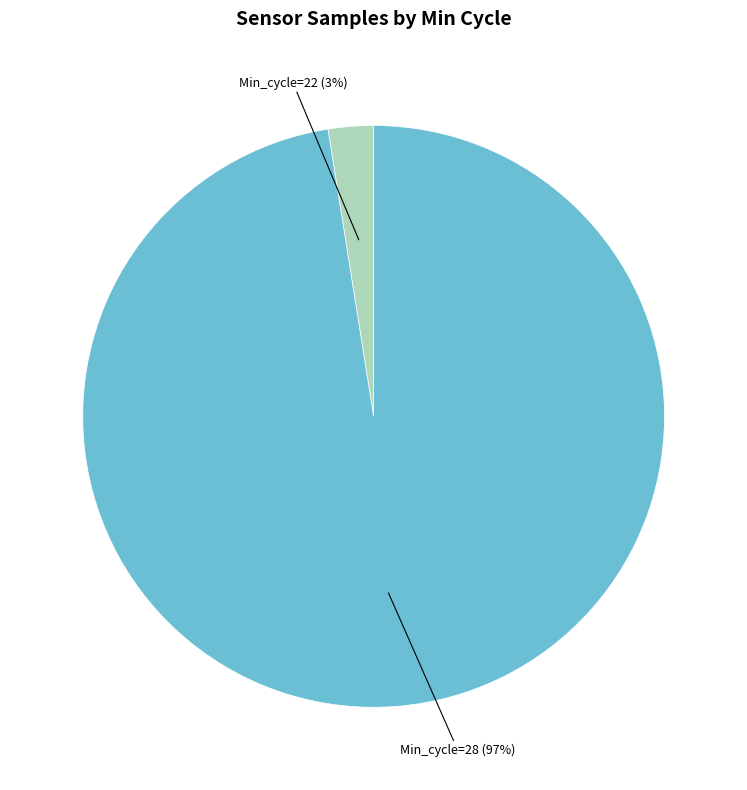

Is there a majority slice in this chart?

Yes